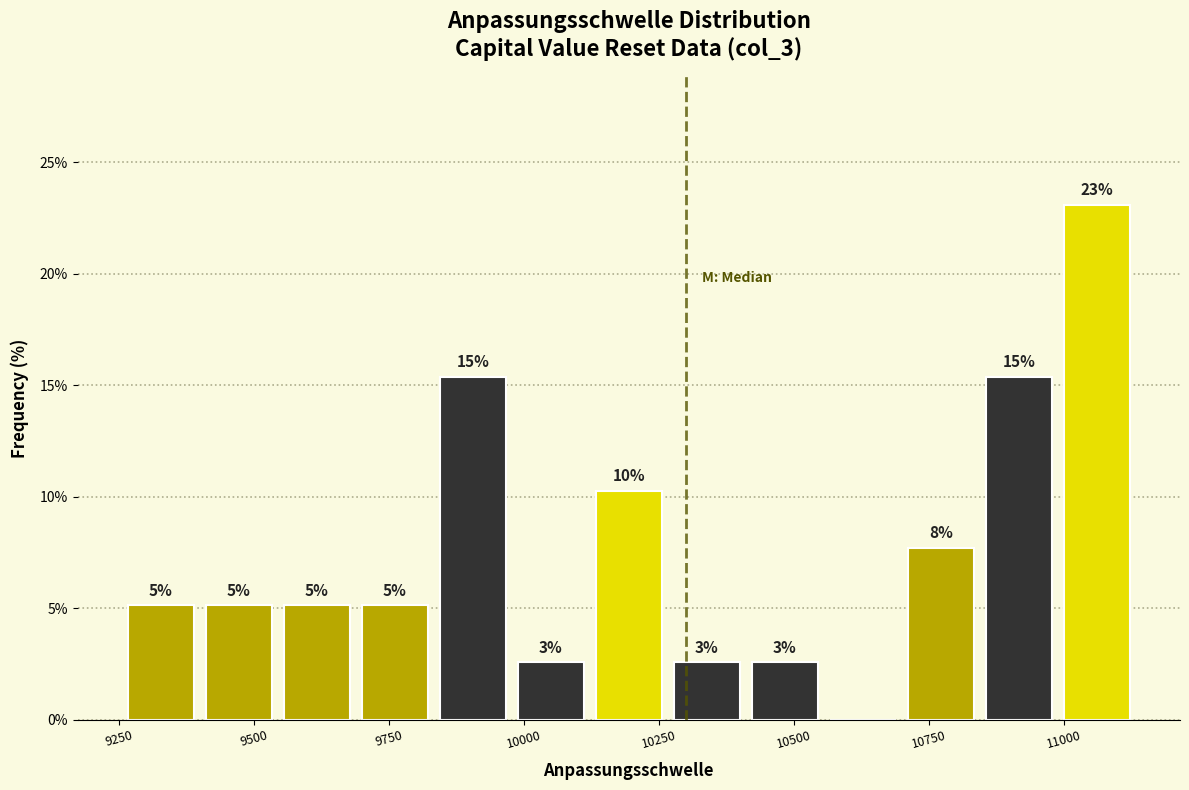

Read against the x-axis, roughly where is the centre of the tallest bar?

11050